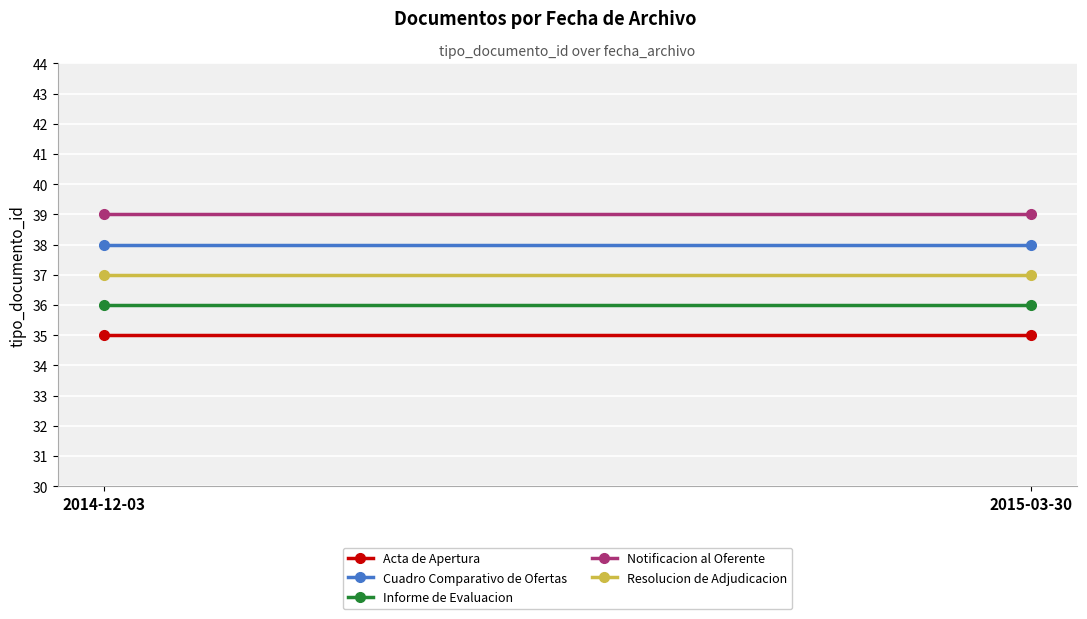

What is the spread (max minus min) of values at 2014-12-03?

4